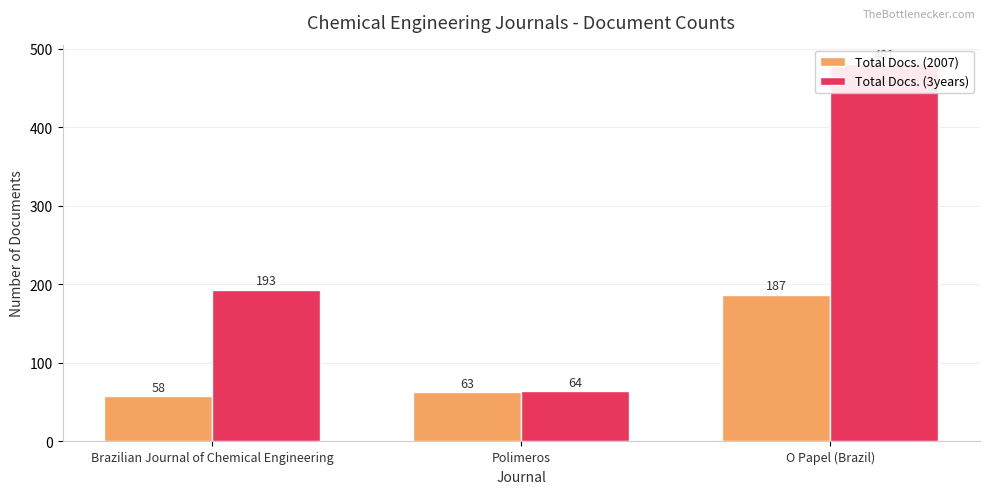

The Total Docs. (3years) series shows 193 at Brazilian Journal of Chemical Engineering. True or false?

True